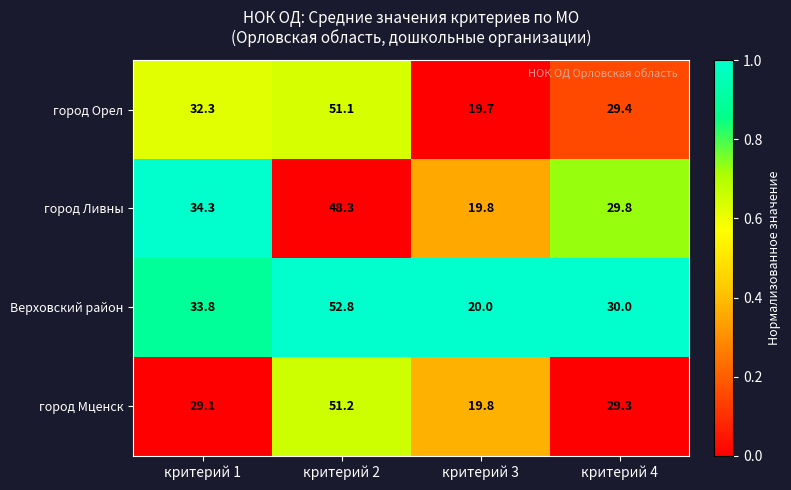

Is it true that Верховский район equals 92.2 at критерий 2?

False